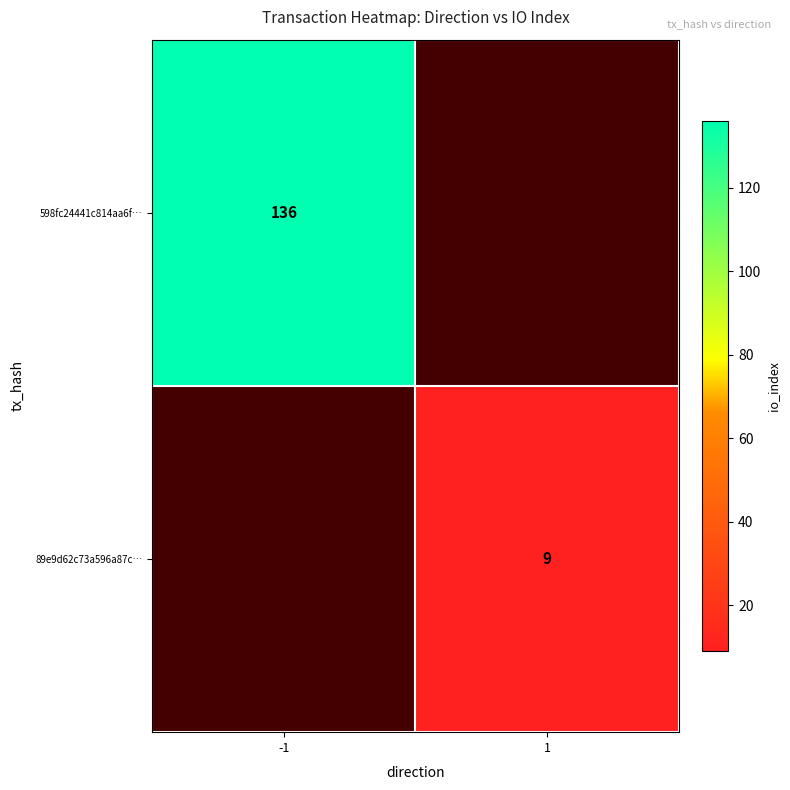

Which has a higher value, 1 or -1?

-1